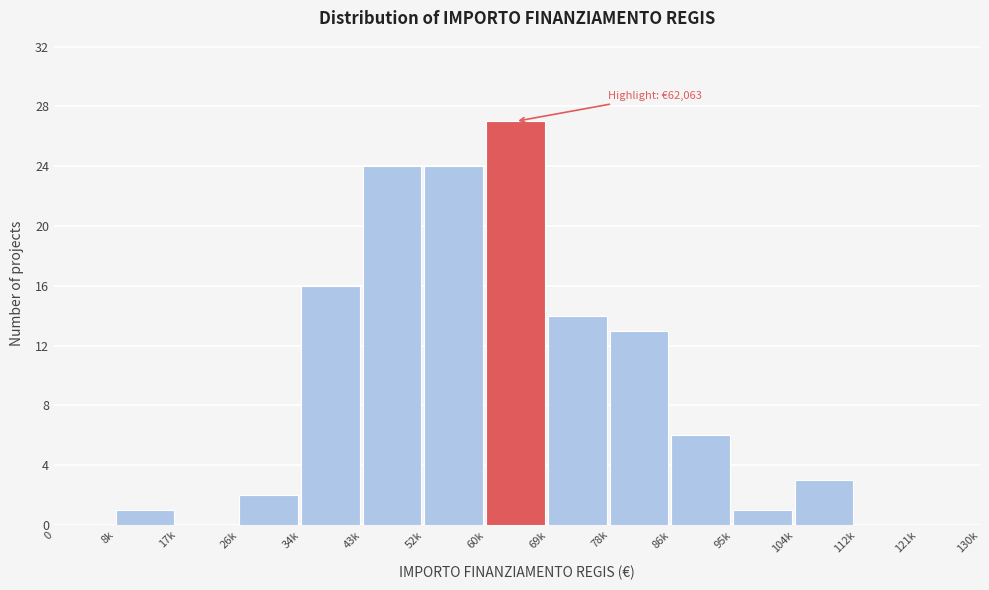

Reading left to right, list all the values displayed in this chart.

0=0	8k=1	17k=0	26k=2	34k=16	43k=24	52k=24	60k=27	69k=14	78k=13	86k=6	95k=1	104k=3	112k=0	121k=0